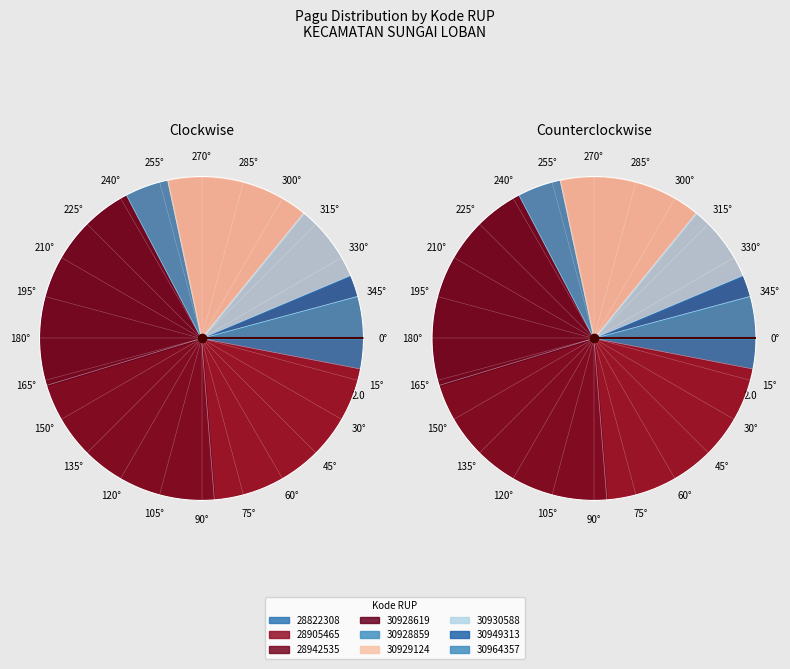

To the nearest percent, what percentage of the pie is 30929124?

14%